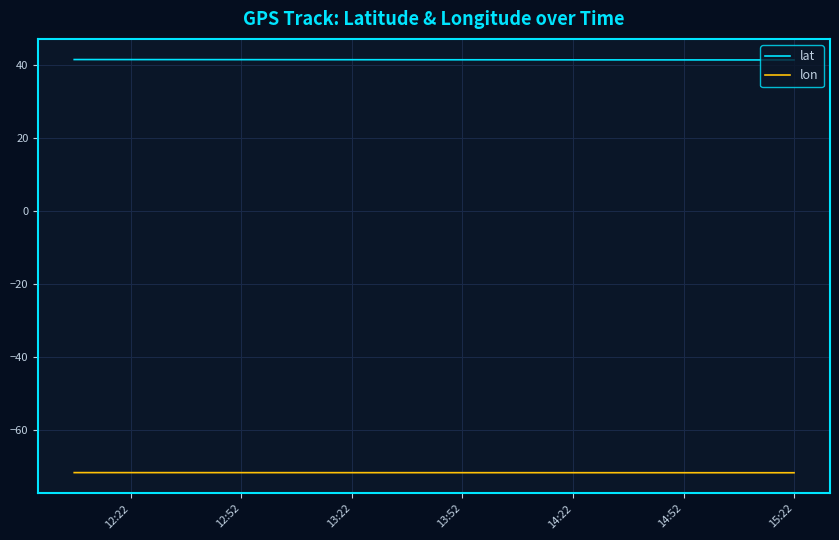

Which series has the largest total across all categories?

lat